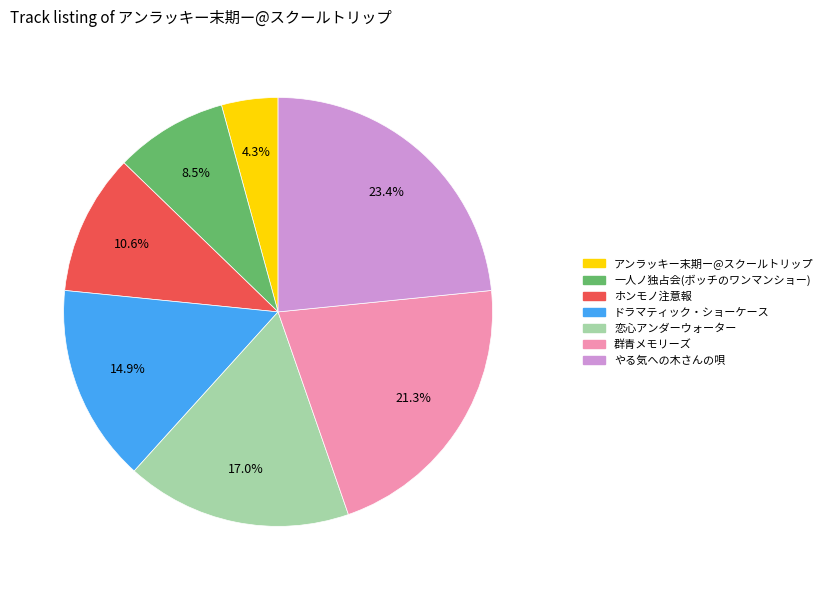

How much of the chart is everything except 群青メモリーズ?

78.7%